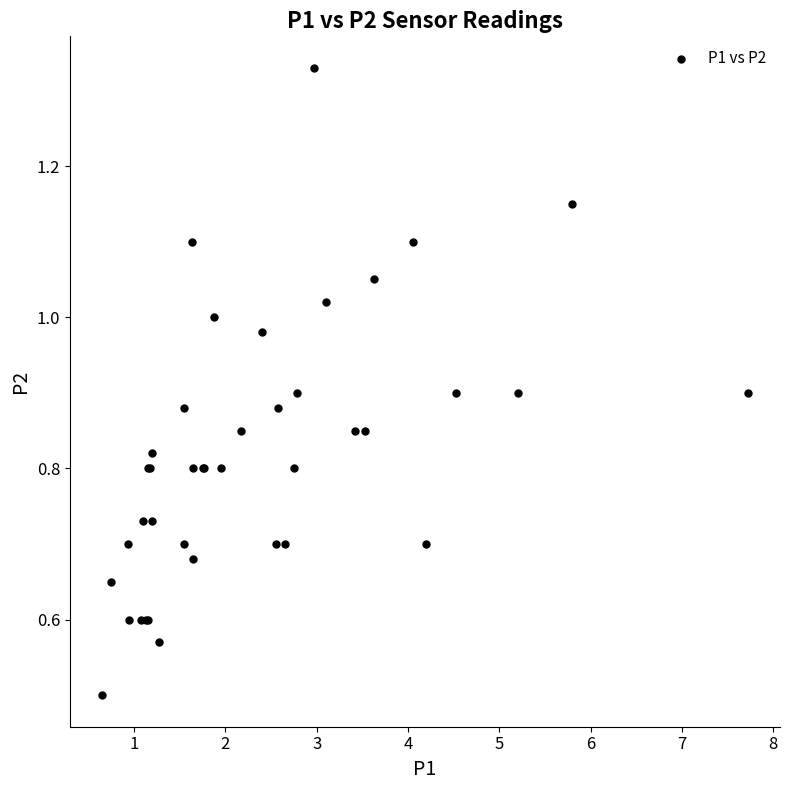

What Y value in the scatter plot is closest to 0?

0.5